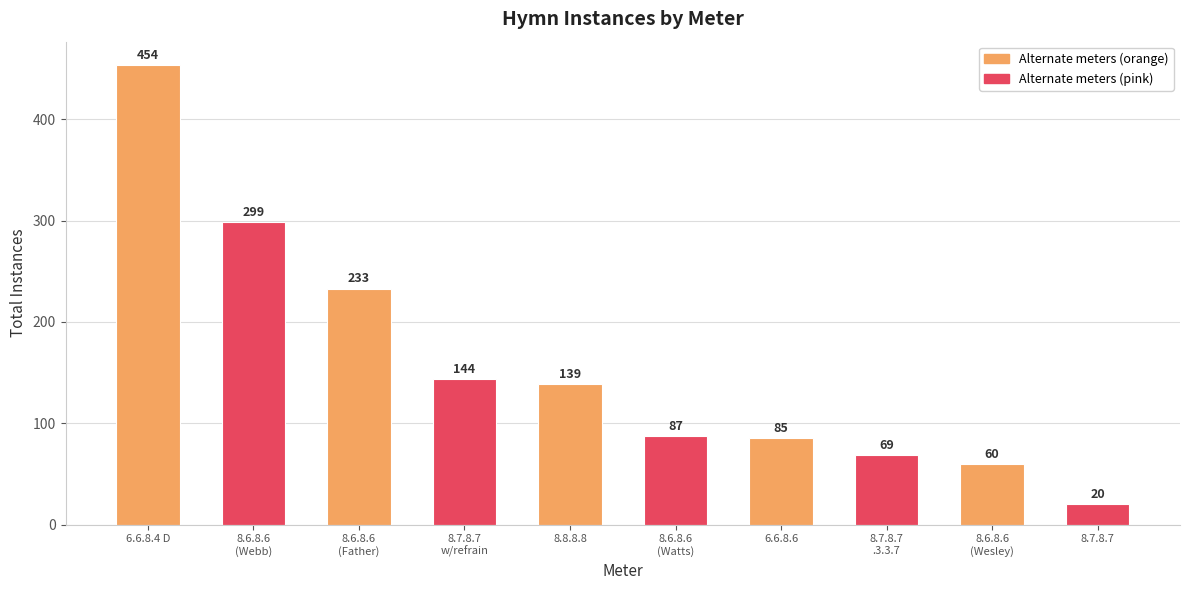

What is the label of the 5th bar from the left?

8.8.8.8